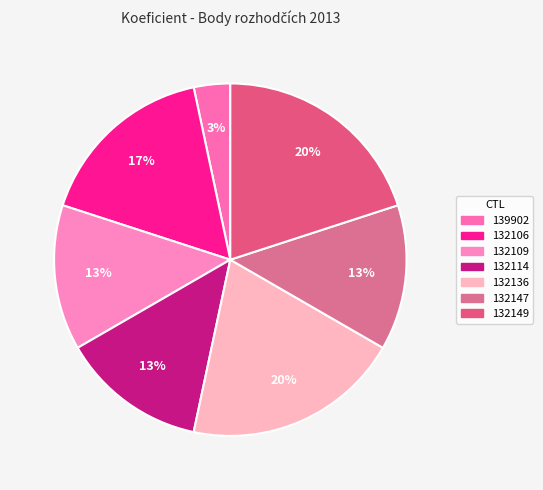

Does 132109 represent more than half of the total?

No